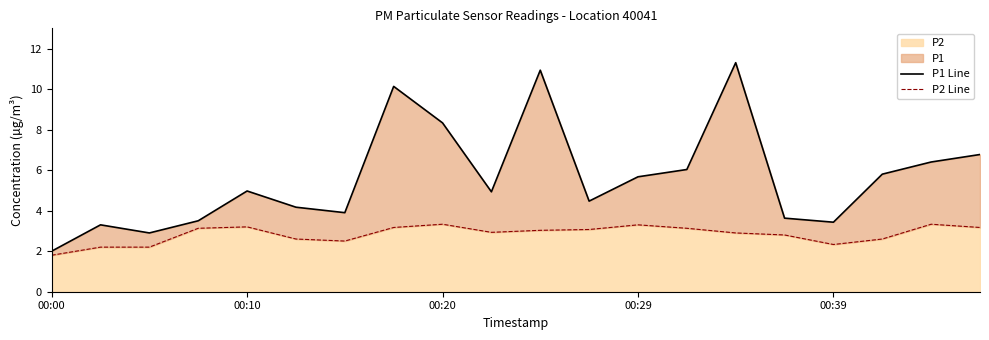

List the series in order of their overall mean, lowest first.

P2 Line, P1 Line